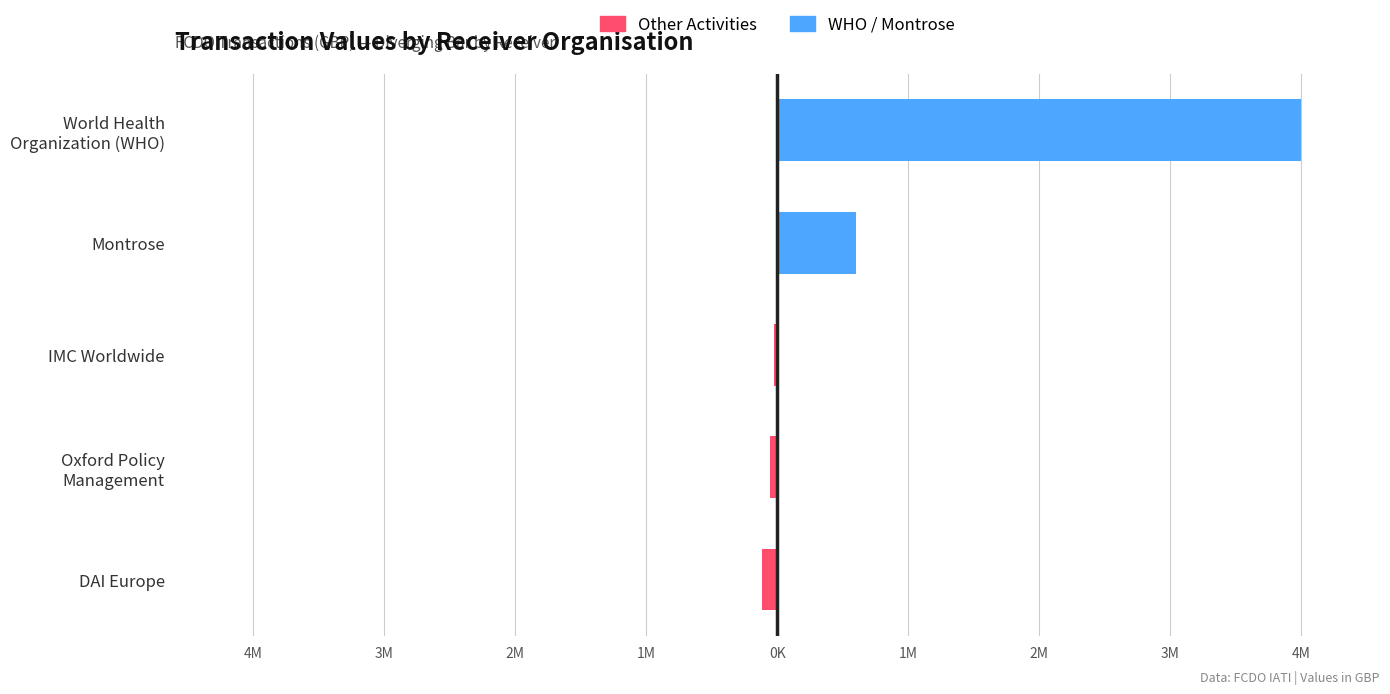

The GB-1-205027-103 / GB-1-205027-101 (Left) series shows -39884 at IMC Worldwide. True or false?

False